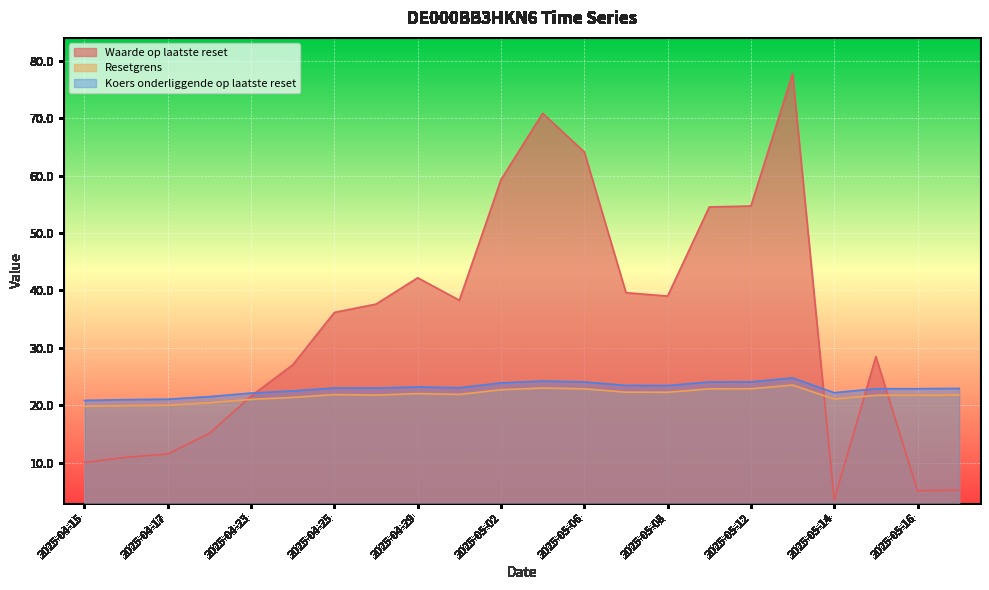

At which category is the sum across all series the highest?

2025-05-13